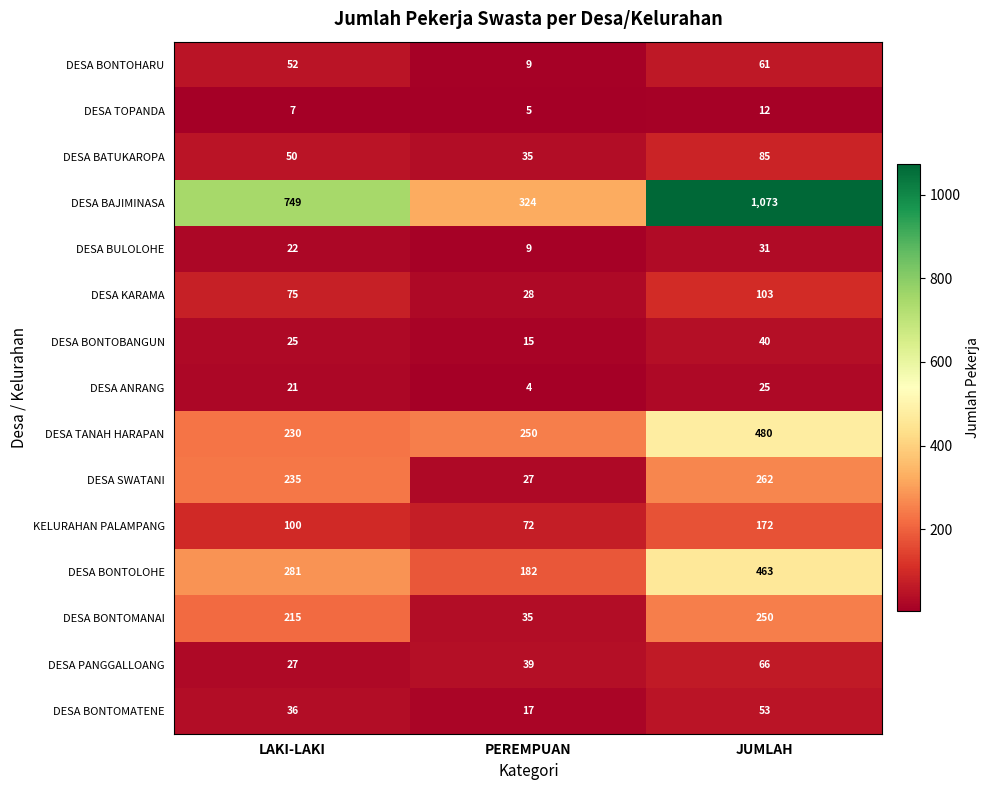

What is the sum of all DESA TANAH HARAPAN values?

960